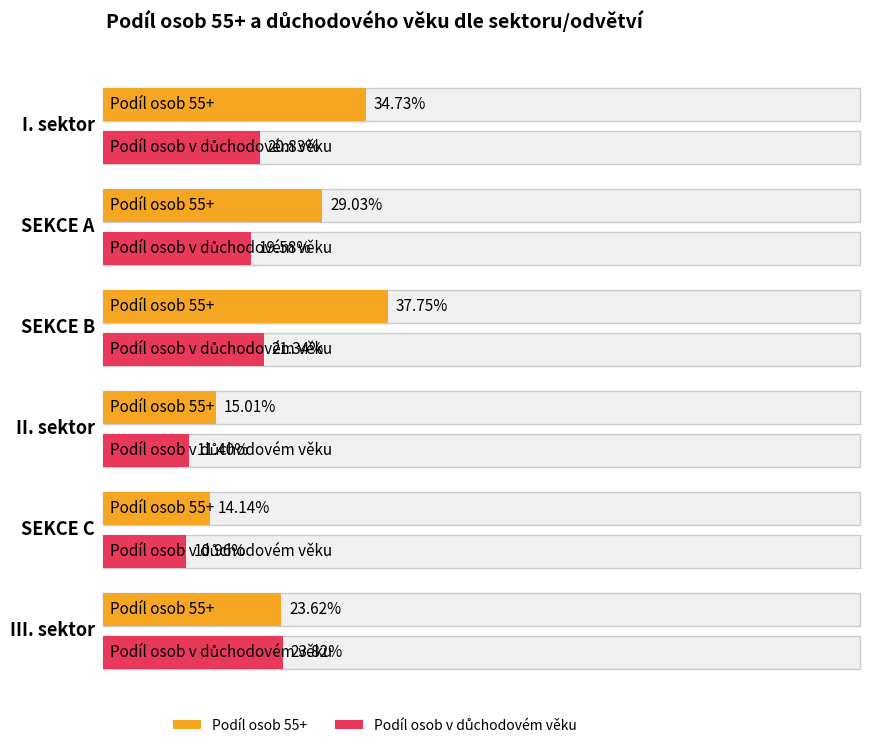

Is it true that podil_55plus equals 0.1 at SEKCE C?

True